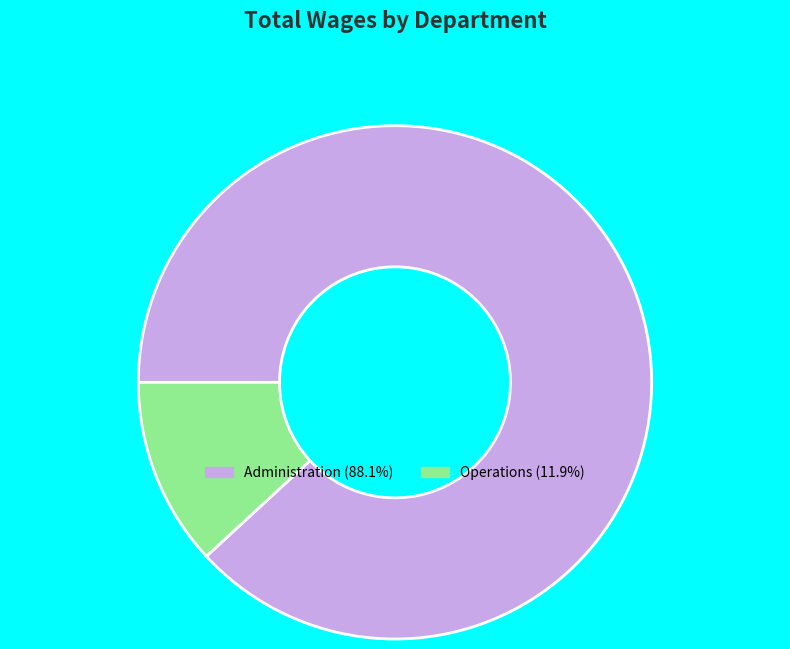

Do Operations (11.9%) and Administration (88.1%) together represent more than half of the pie?

Yes